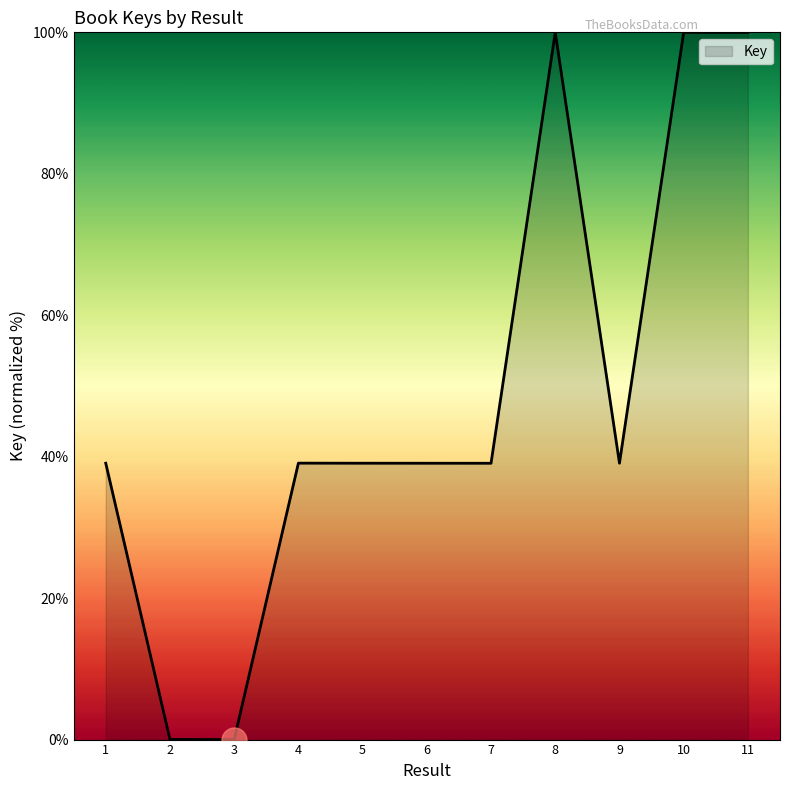

What is the greatest value displayed?

100.0